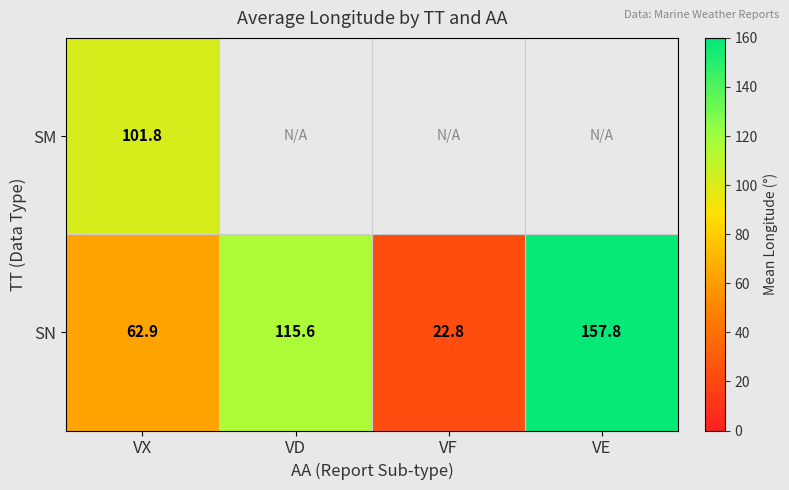

At which label does SN first exceed 115?

VD